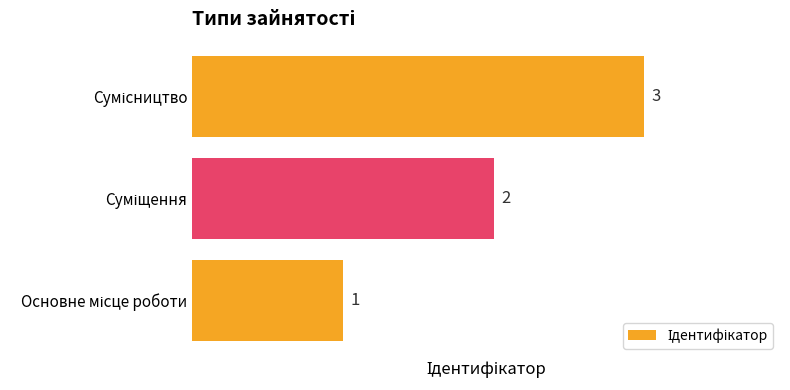

Are the bars horizontal?

Yes